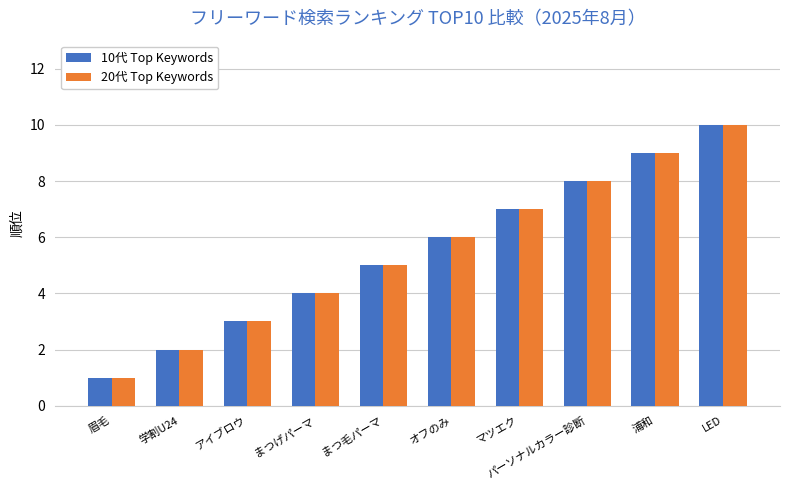

What is the label of the 3rd bar from the left?

アイブロウ